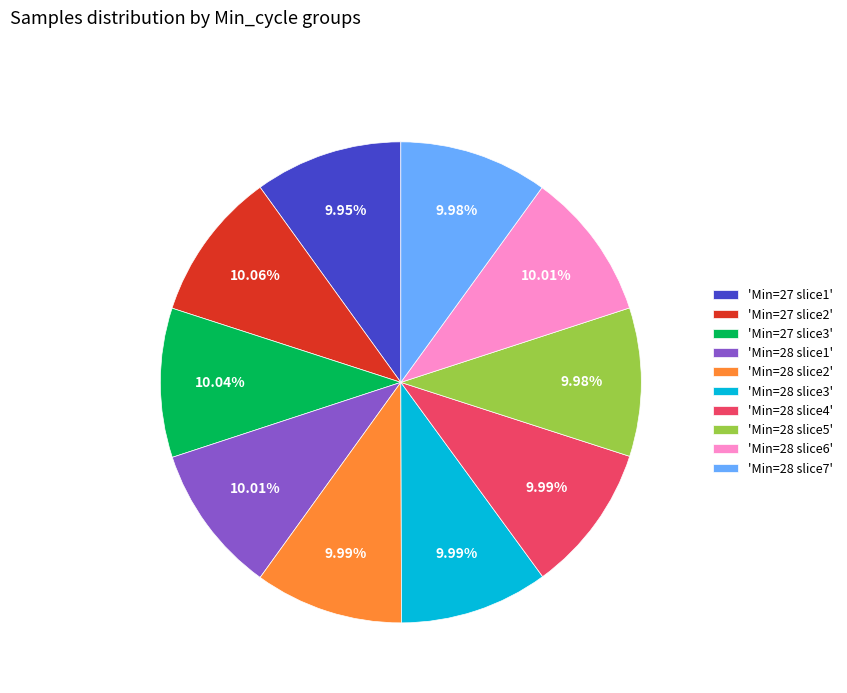

What is the ratio of the value at 'Min=27 slice2' to the value at 'Min=28 slice1'?

1.0